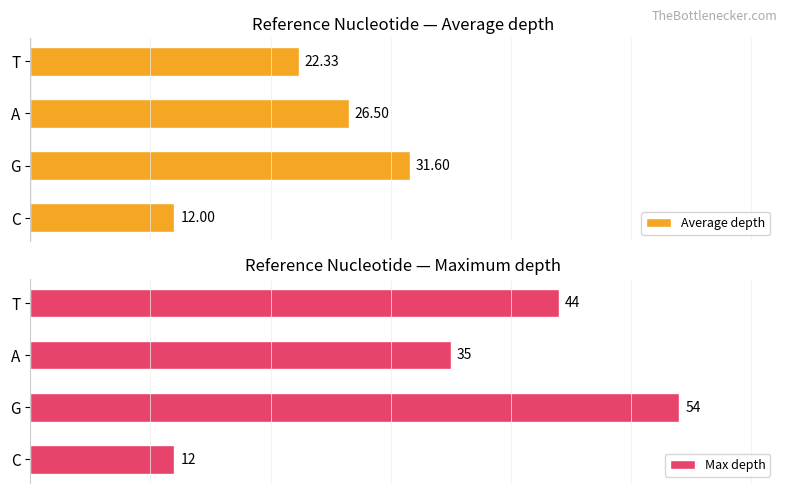

At which label does Average depth reach its peak?

G